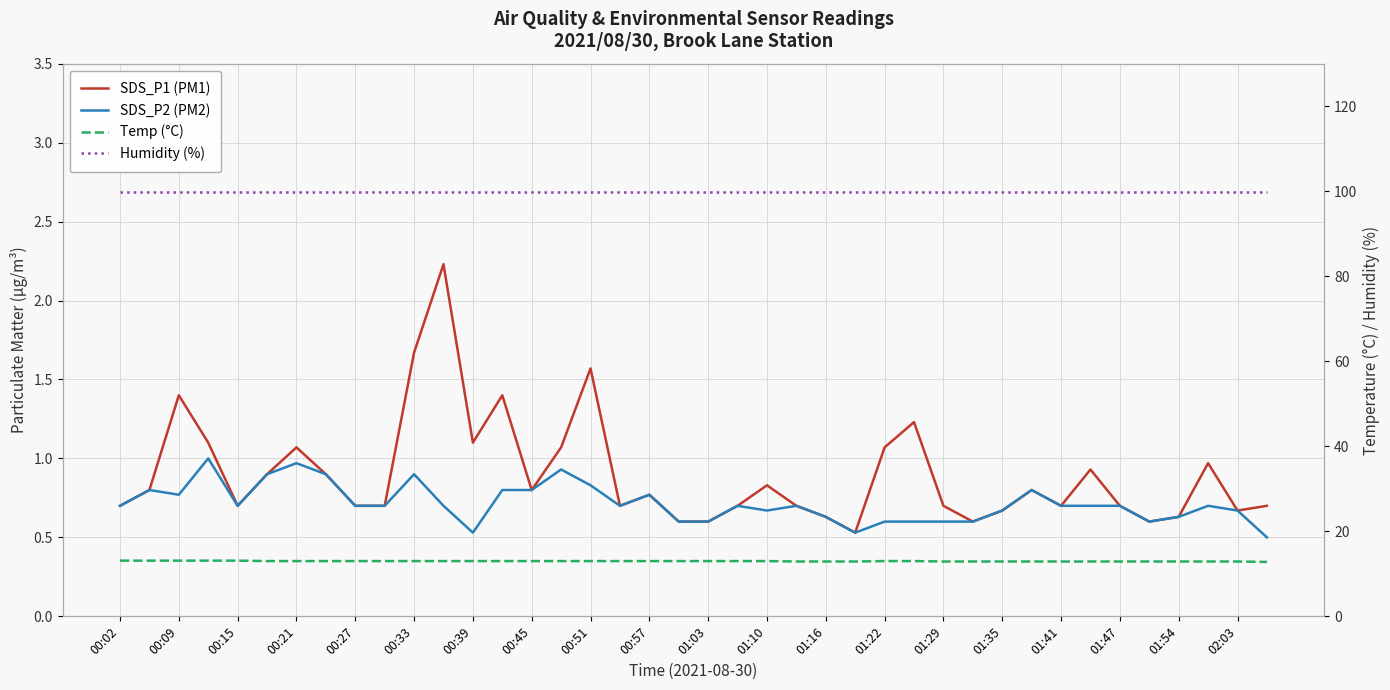

Is this an area chart (filled region under the line)?

No